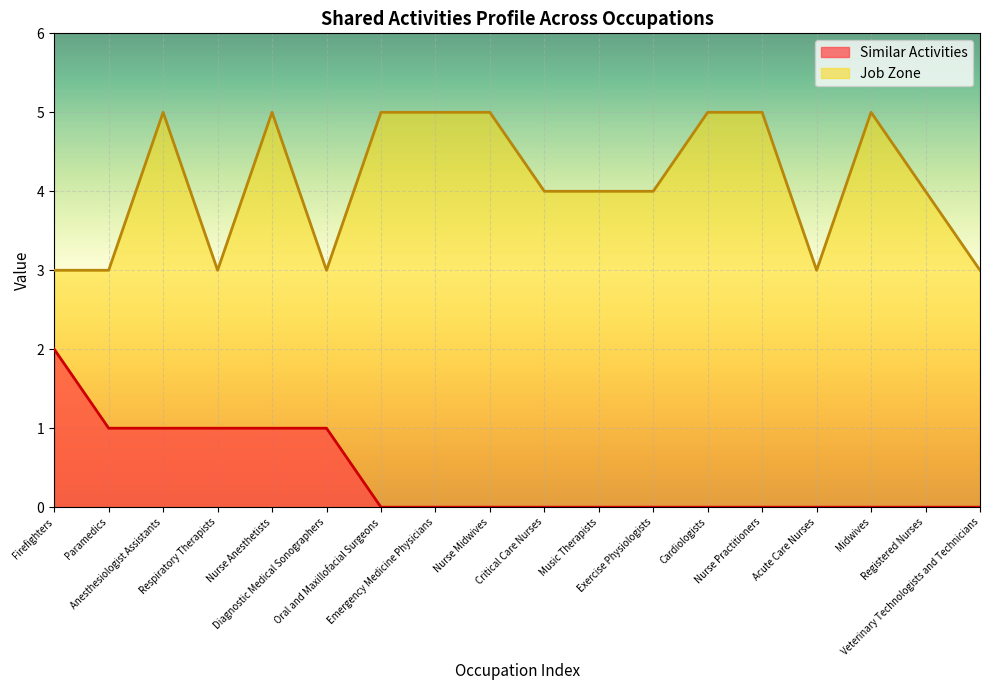

The value of Job Zone at Nurse Practitioners is 7. True or false?

False